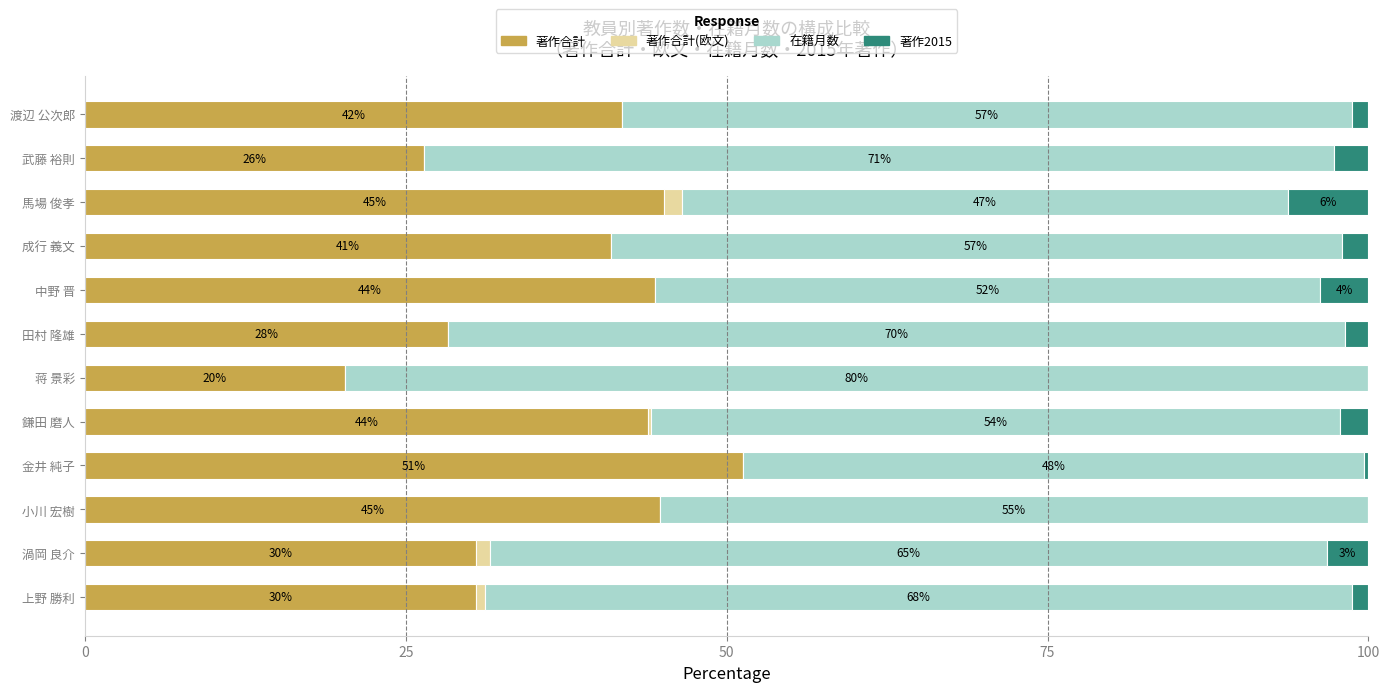

What is the maximum value for 著作合計?

51.3